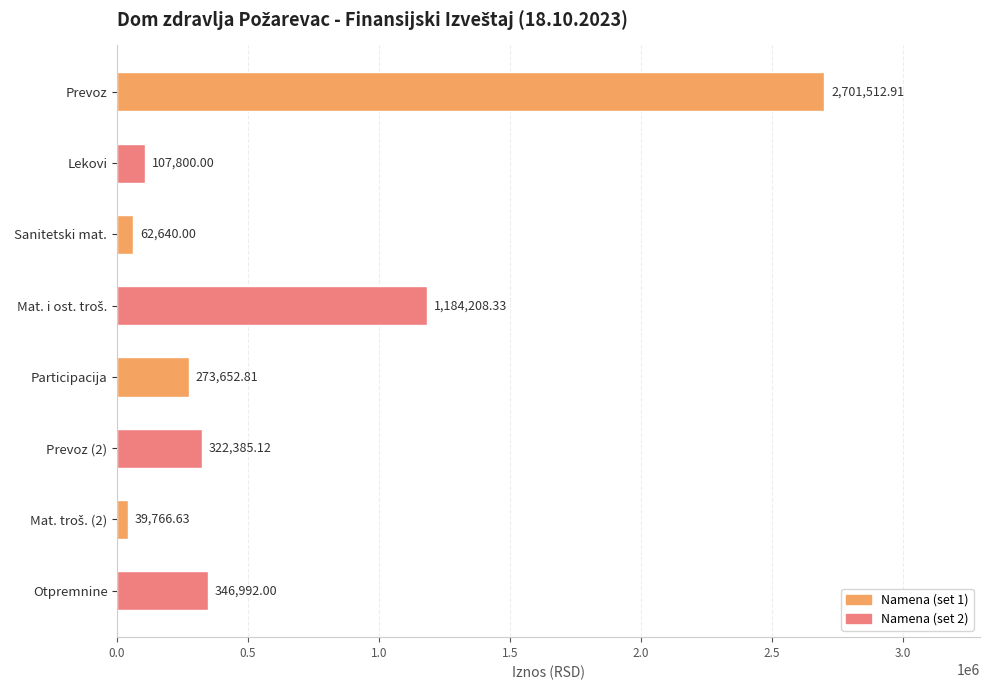

At which category does the chart reach its peak across all series?

Prevoz